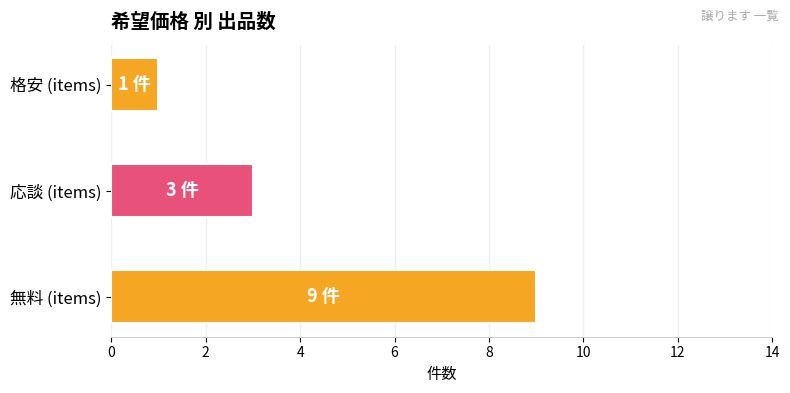

What is the change in value from 無料 (items) to 応談 (items)?

-6